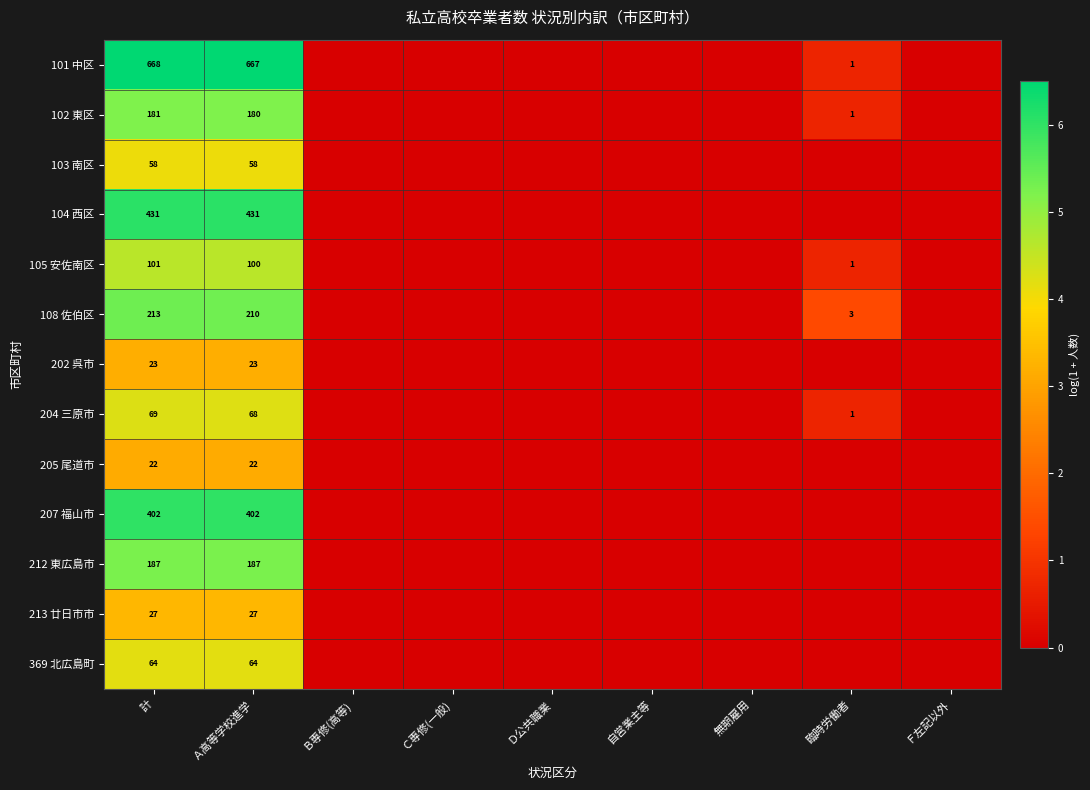

The value of 369 北広島町 at Ａ高等学校進学 is 64. True or false?

True